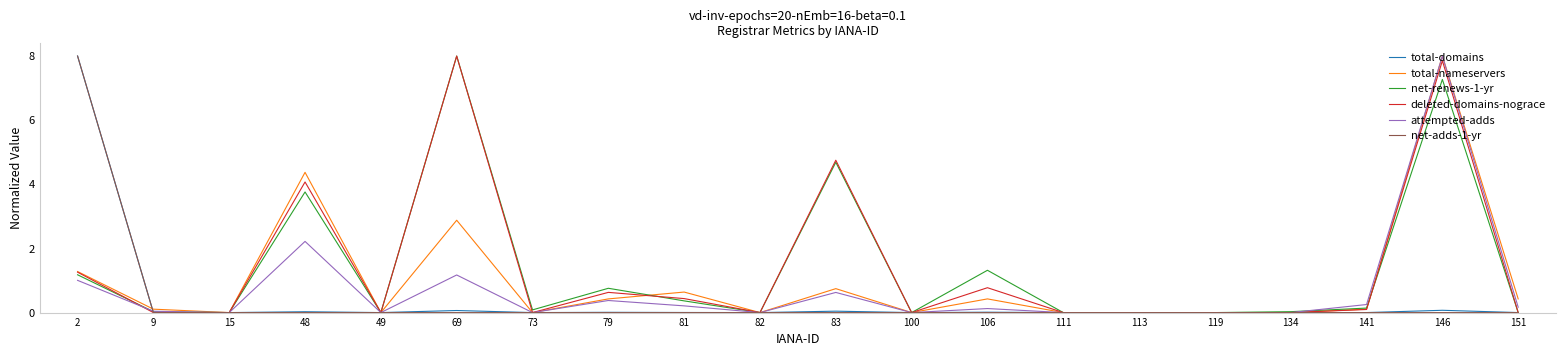

What is the maximum value for net-renews-1-yr?

8.0